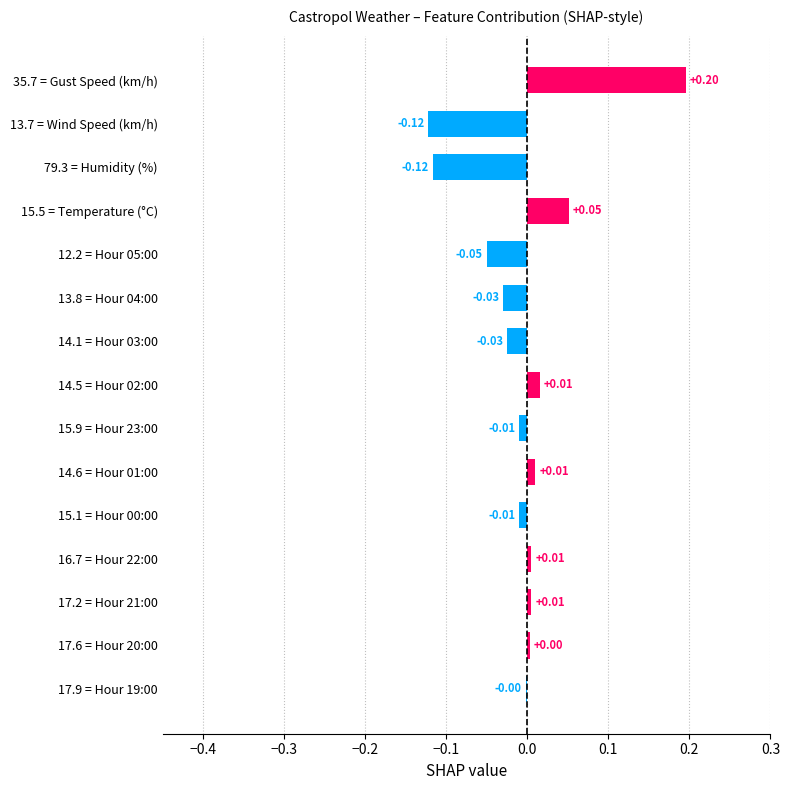

Does the chart contain stacked bars?

No